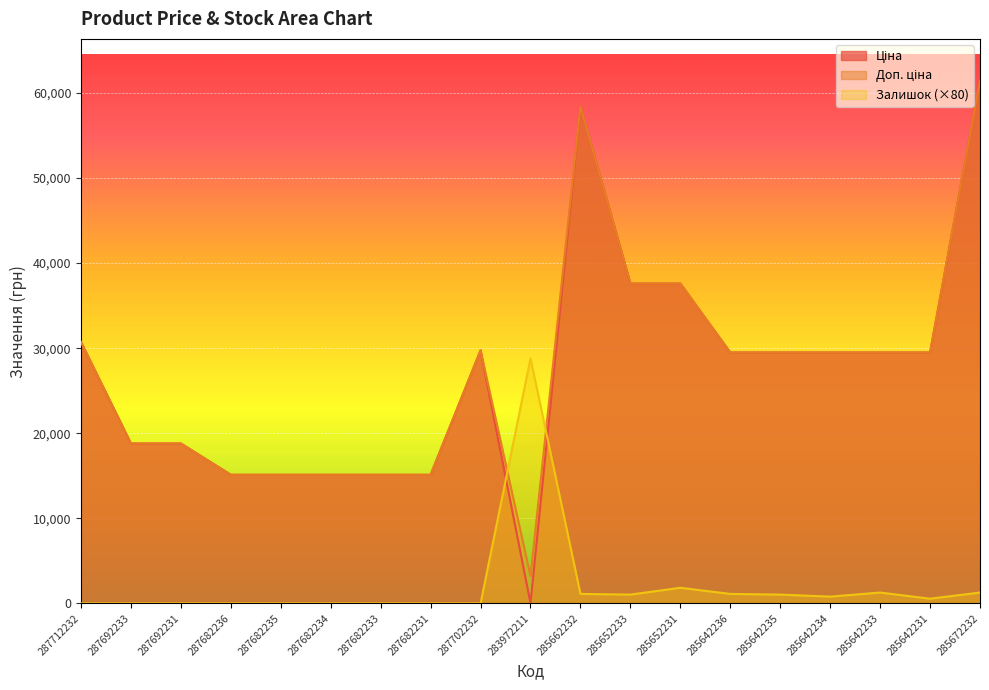

Which series has the widest spread of values?

Ціна